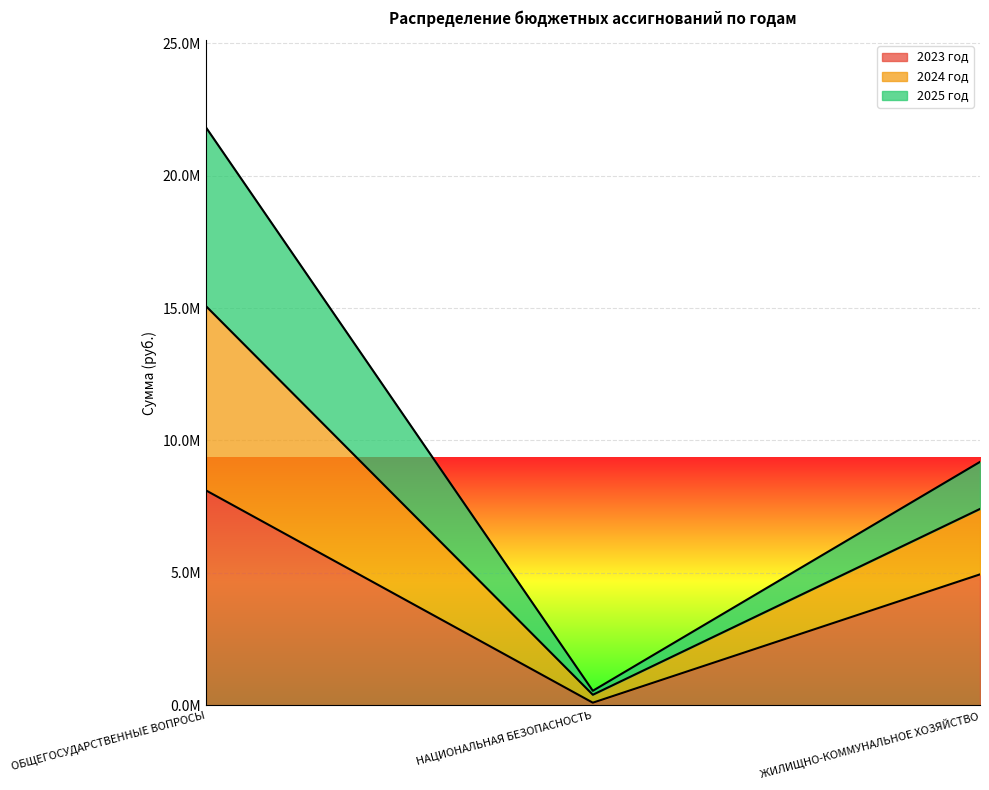

What is the difference between the highest and lowest values at НАЦИОНАЛЬНАЯ БЕЗОПАСНОСТЬ?

450000.0